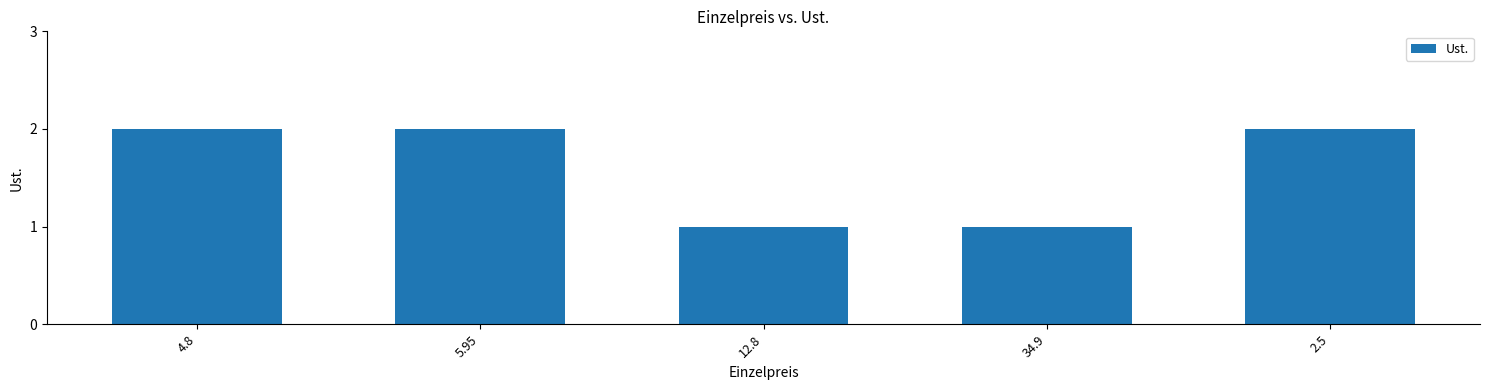

What is the smallest value displayed?

1